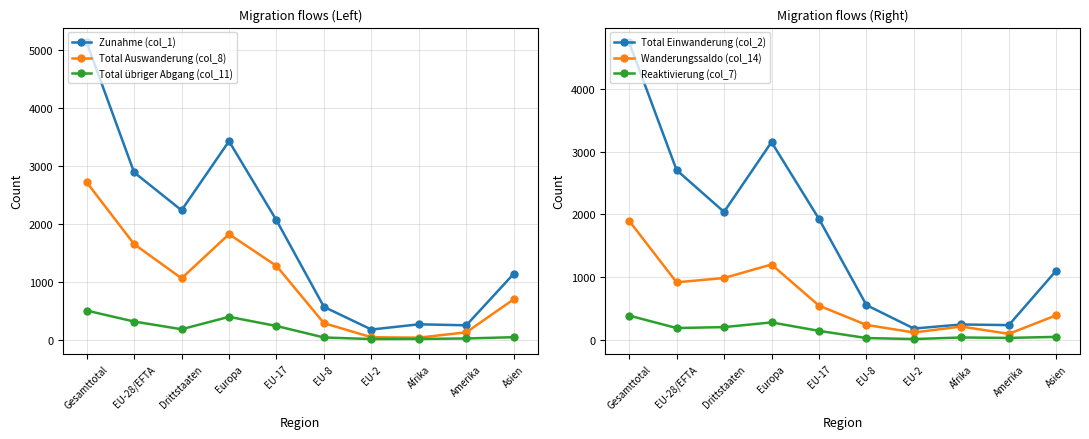

At which category does Total Auswanderung (col_8) reach its first local peak?

Europa